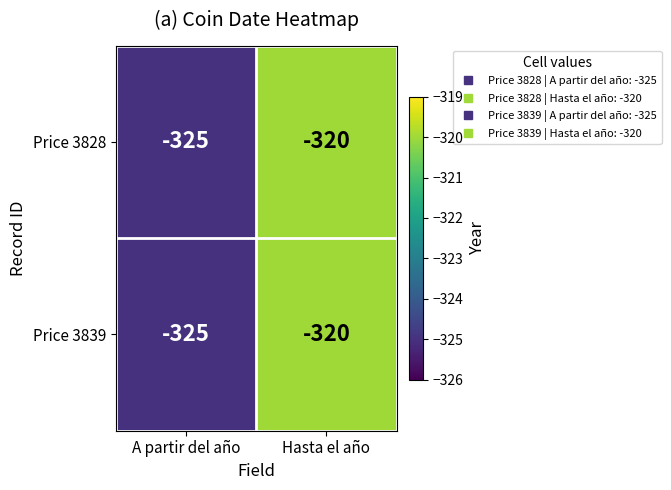

What is the approximate value of Price 3828 at Hasta el año?

-320